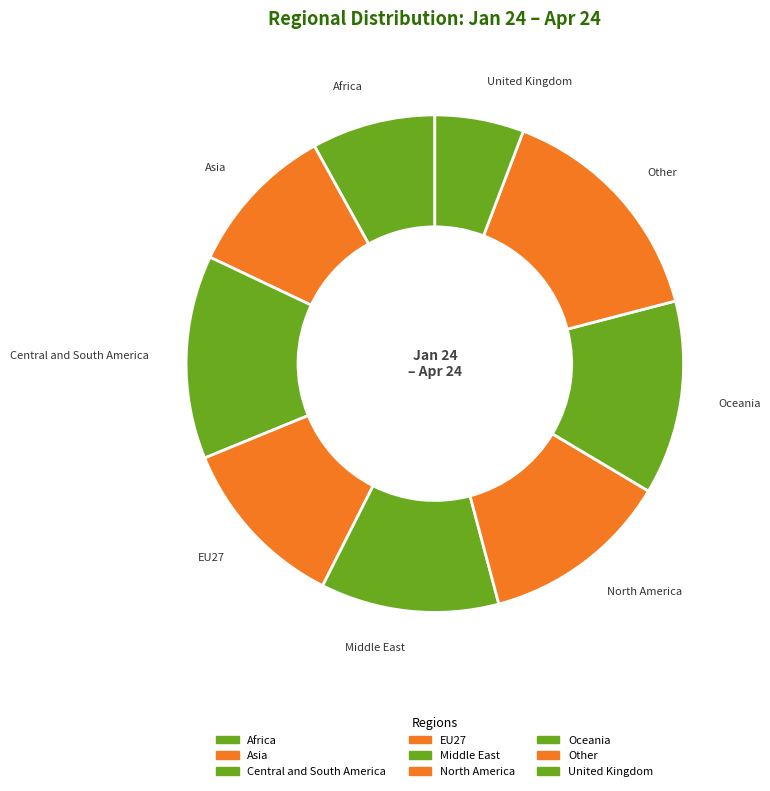

Combined, do North America and Middle East account for over 50%?

No